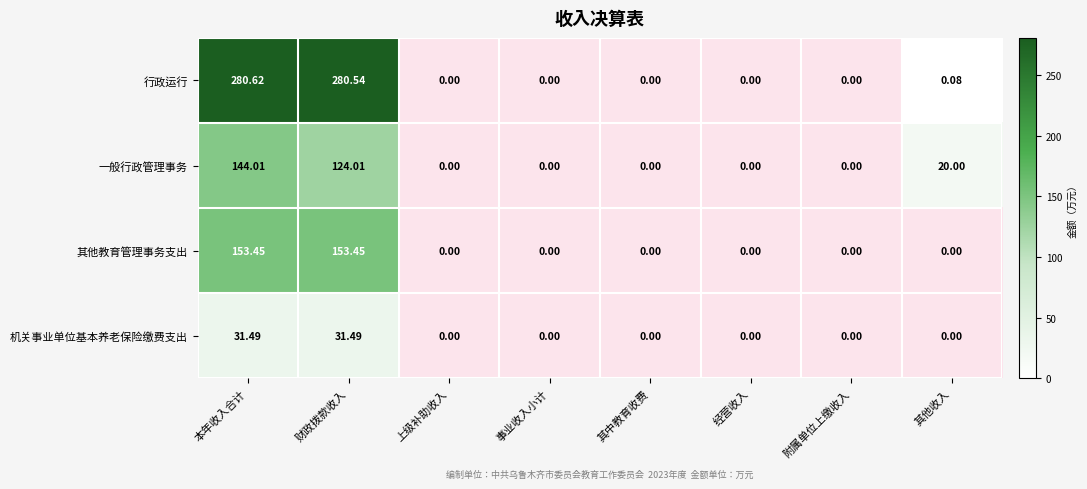

The 机关事业单位基本养老保险缴费支出 series shows 13.1 at 上级补助收入. True or false?

False